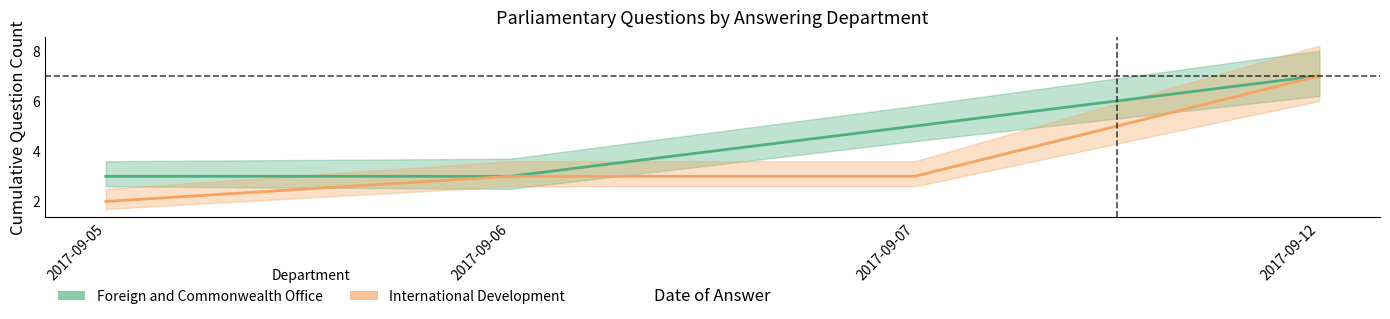

True or false: Foreign and Commonwealth Office has a value of 7 at 2017-09-12.

True